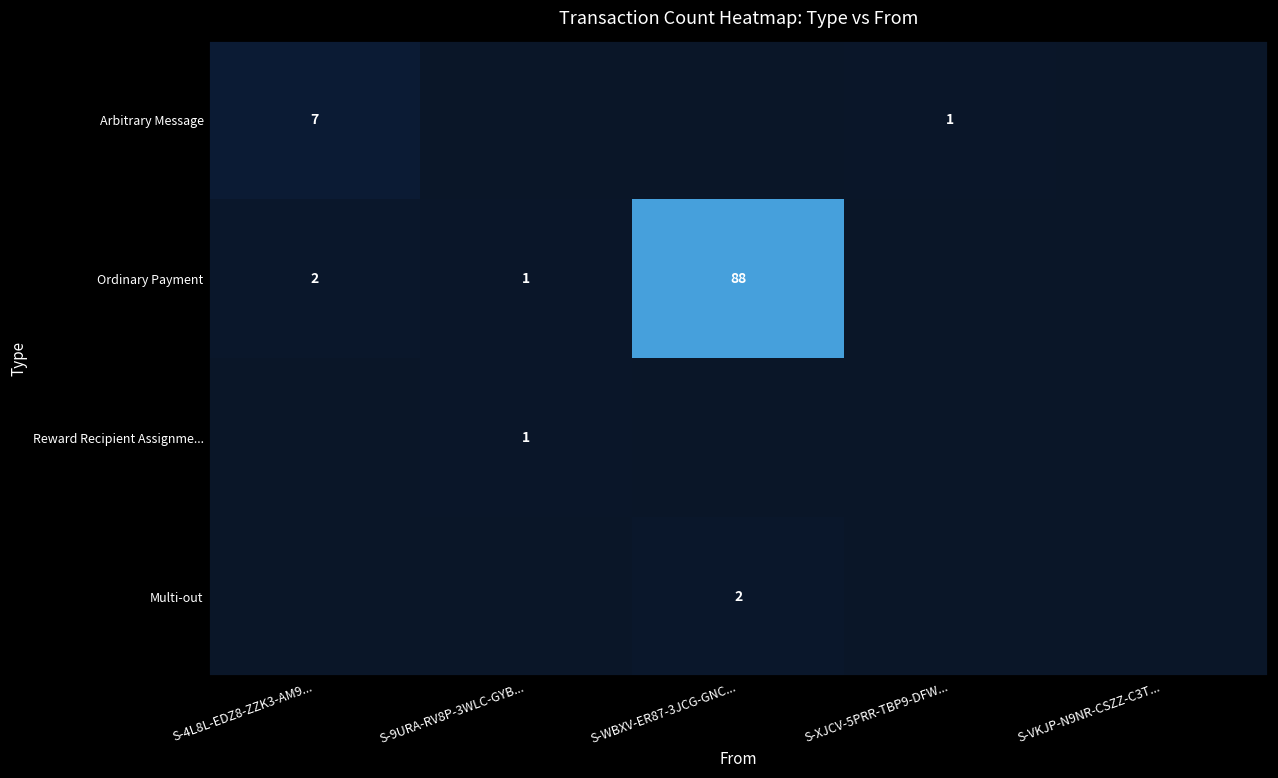

What is the spread (max minus min) of values at S-9URA-RV8P-3WLC-GYB...?

1